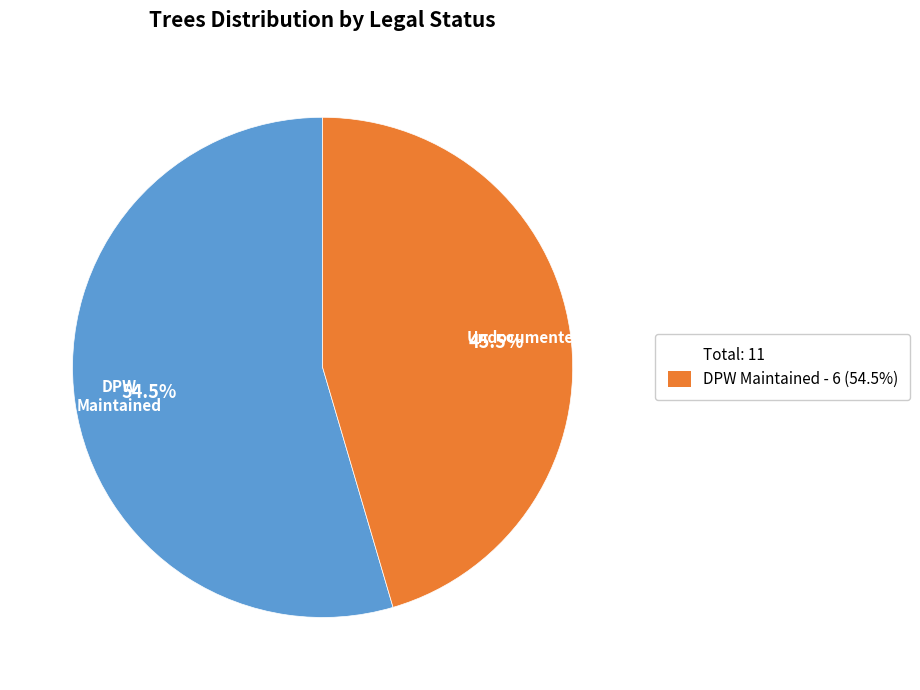

What portion of the pie excludes Total: 11?

45.5%